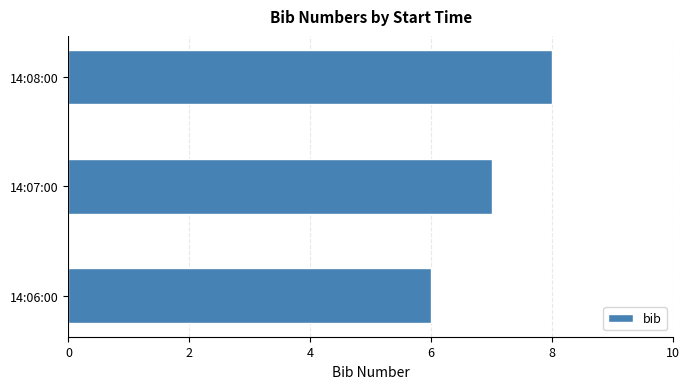

What is the difference between the maximum and minimum values?

2